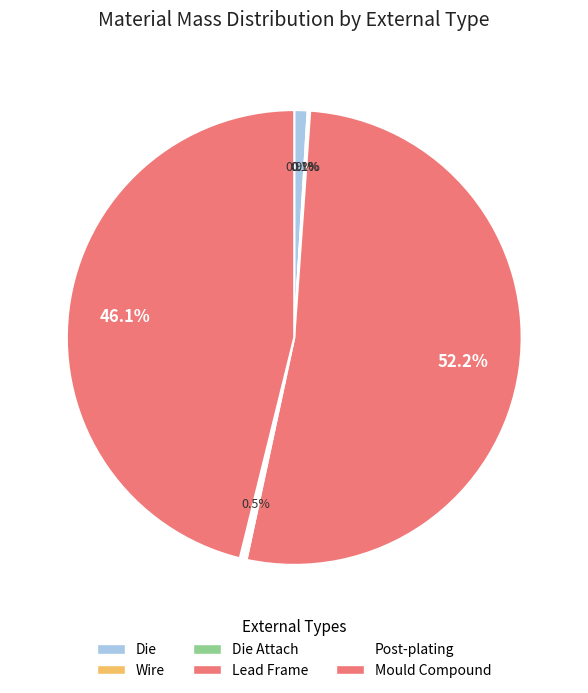

Does any single category account for the majority?

Yes